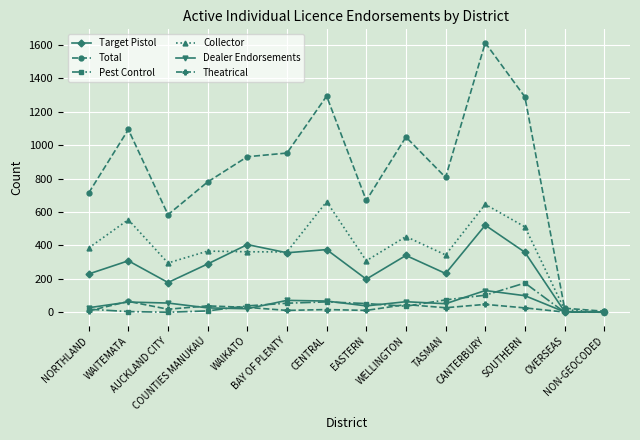

What position from the left is OVERSEAS?

13